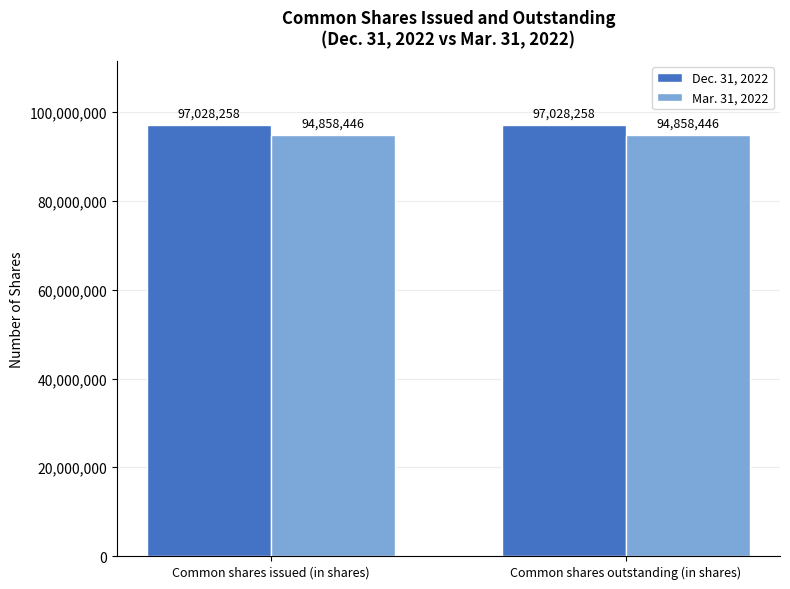

What is the minimum value shown in the chart?

94858446